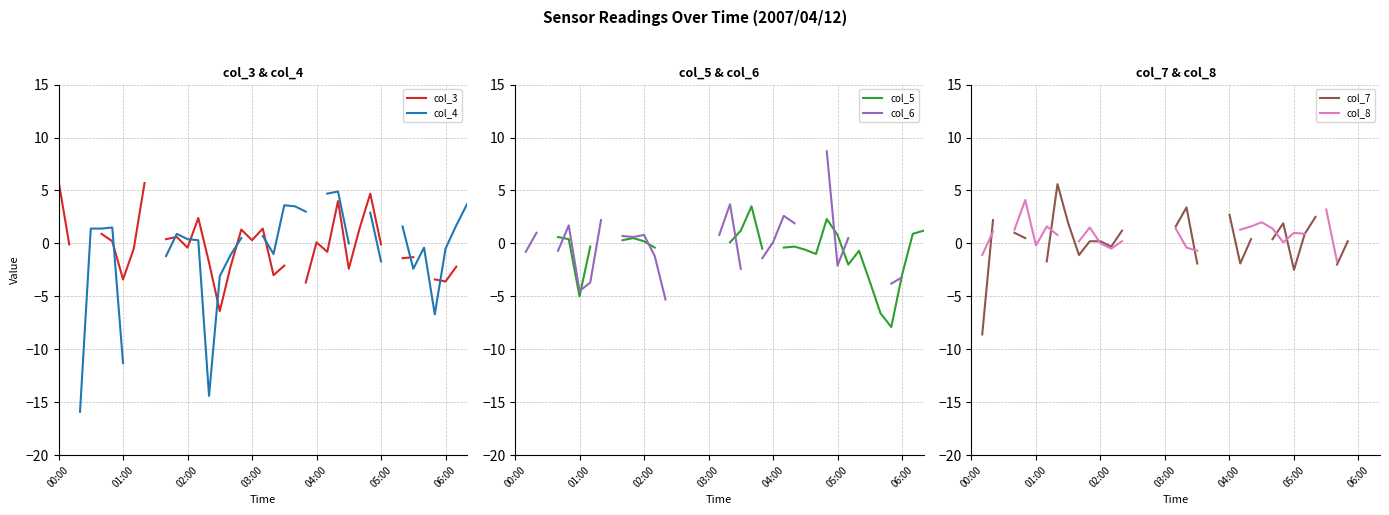

How many lines are shown in the chart?

6